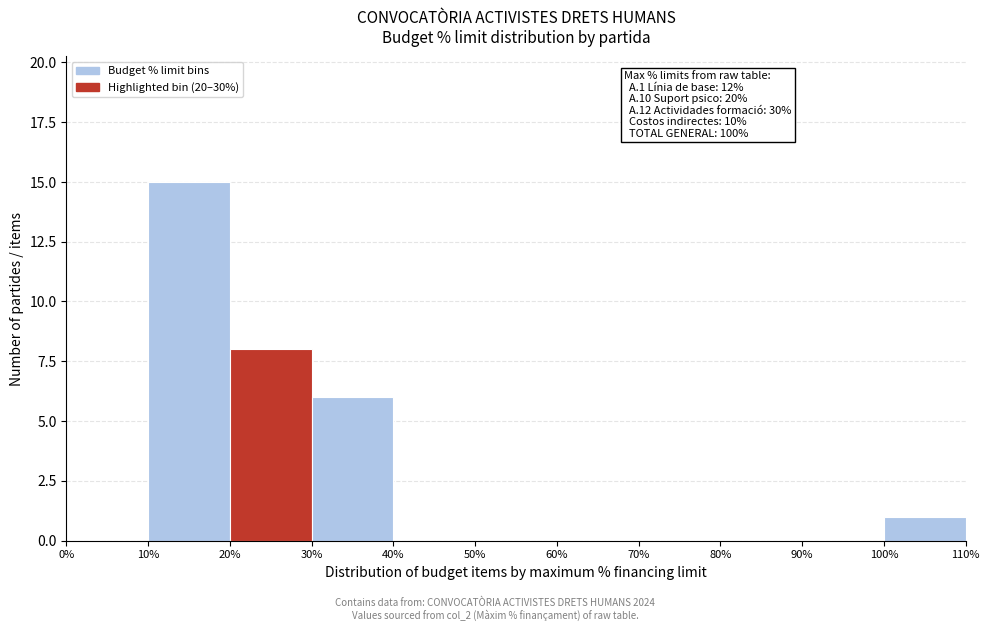

Over which range of the x-axis is the bar tallest?

10% to 20%